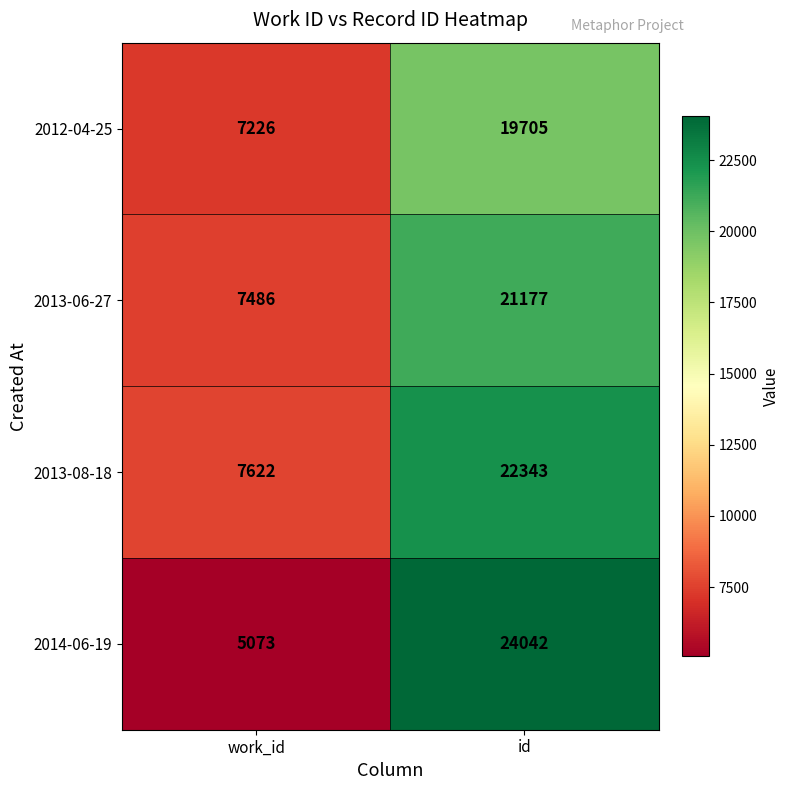

What is the maximum value for 2013-06-27?

21177